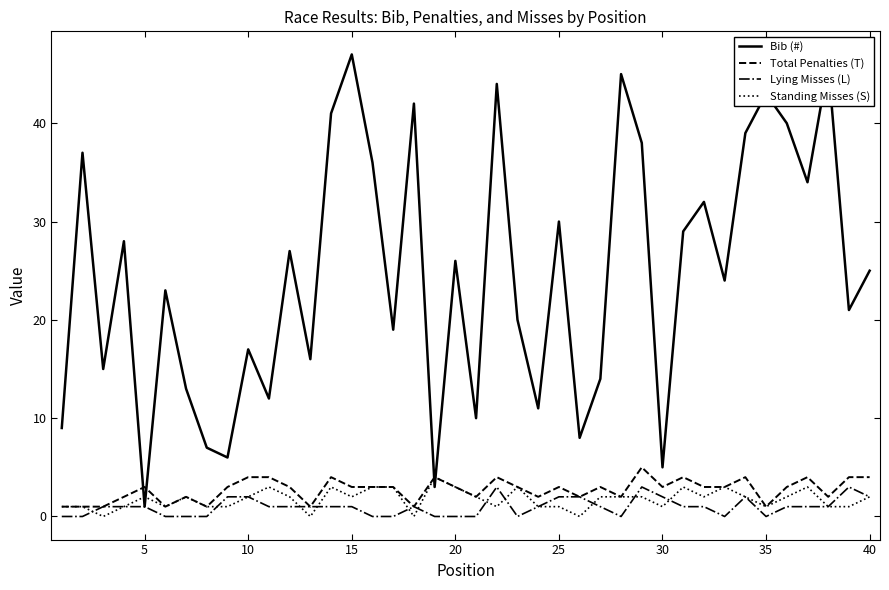

What is the highest value of the Bib (#) series?

47